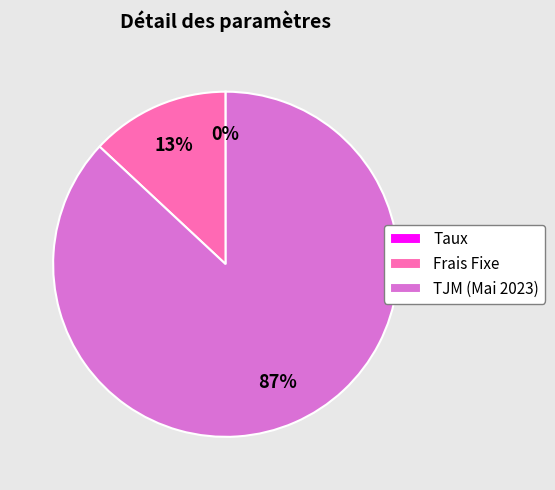

Is it true that TJM (Mai 2023) is 87% of the pie?

True